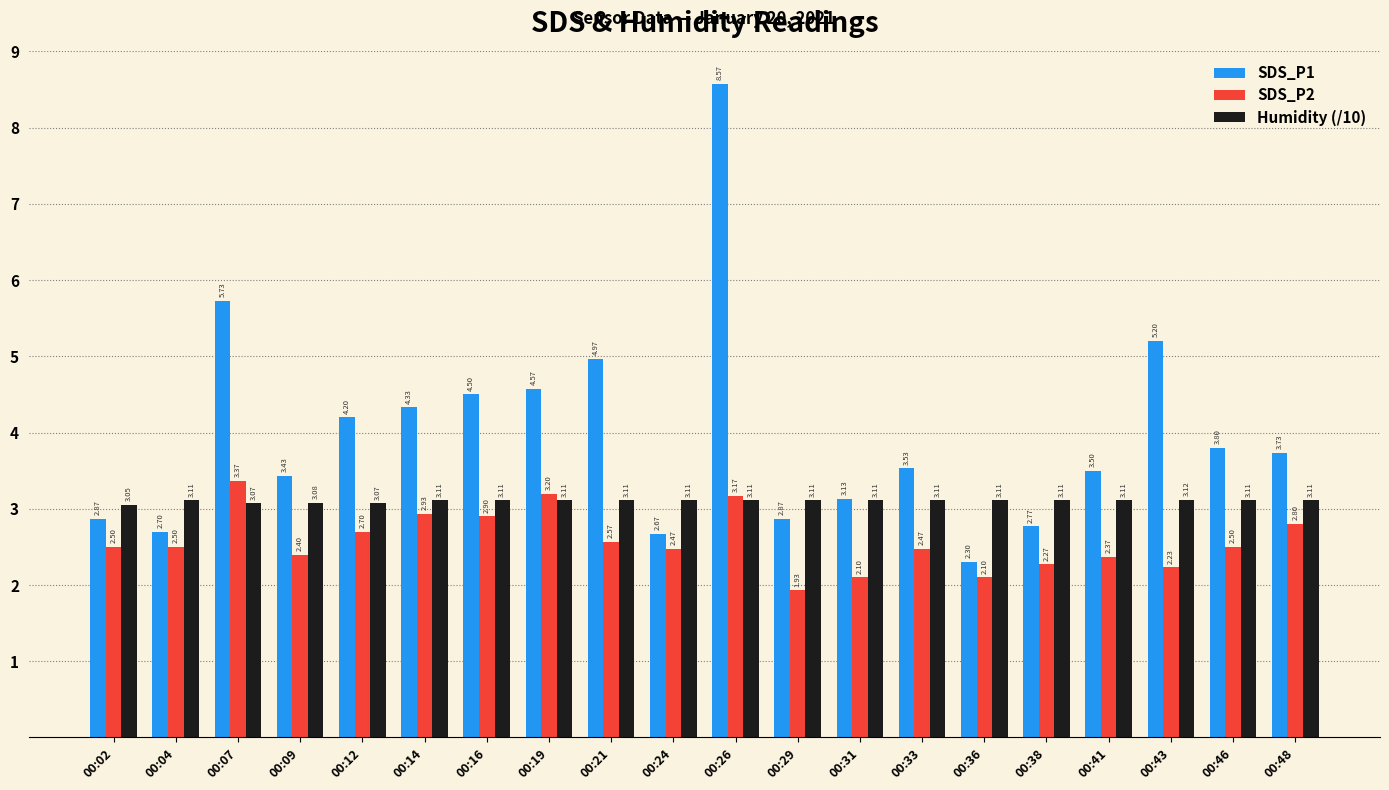

What are all the series names shown in the legend?

SDS_P1, SDS_P2, Humidity (/10)